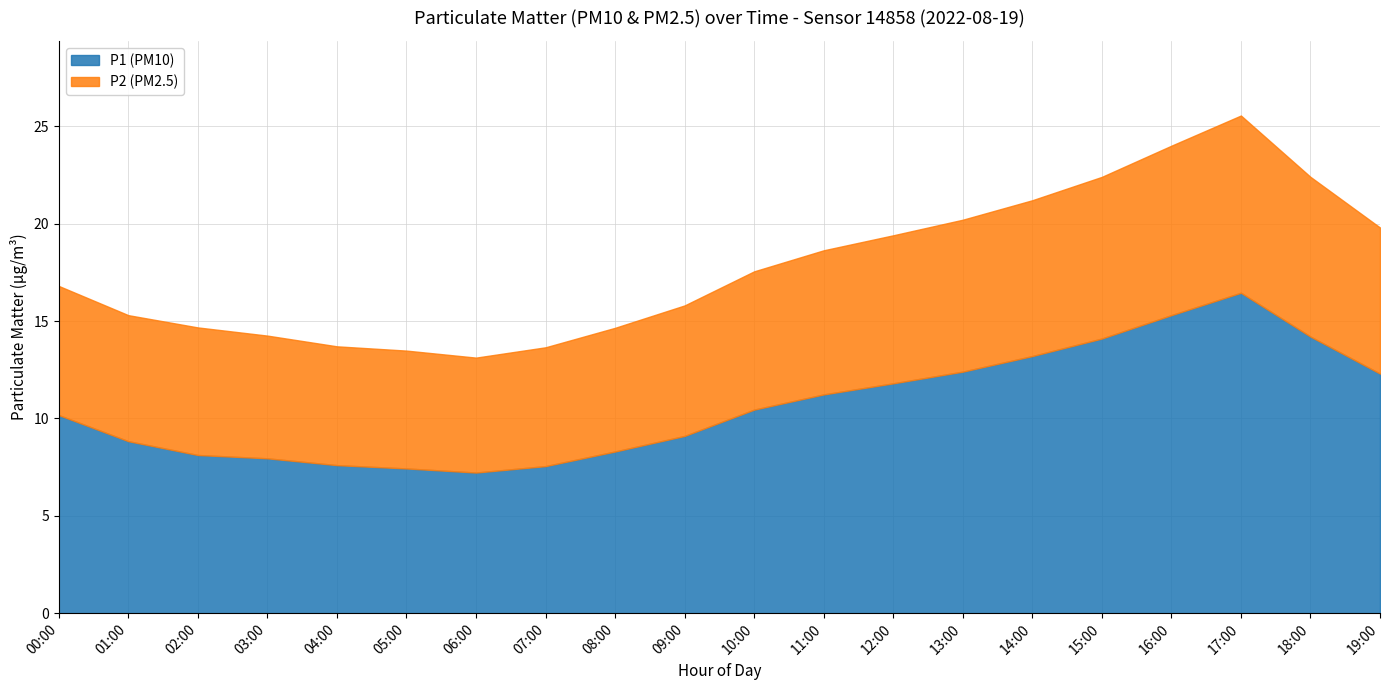

Which series has the largest total across all categories?

P1 (PM10)